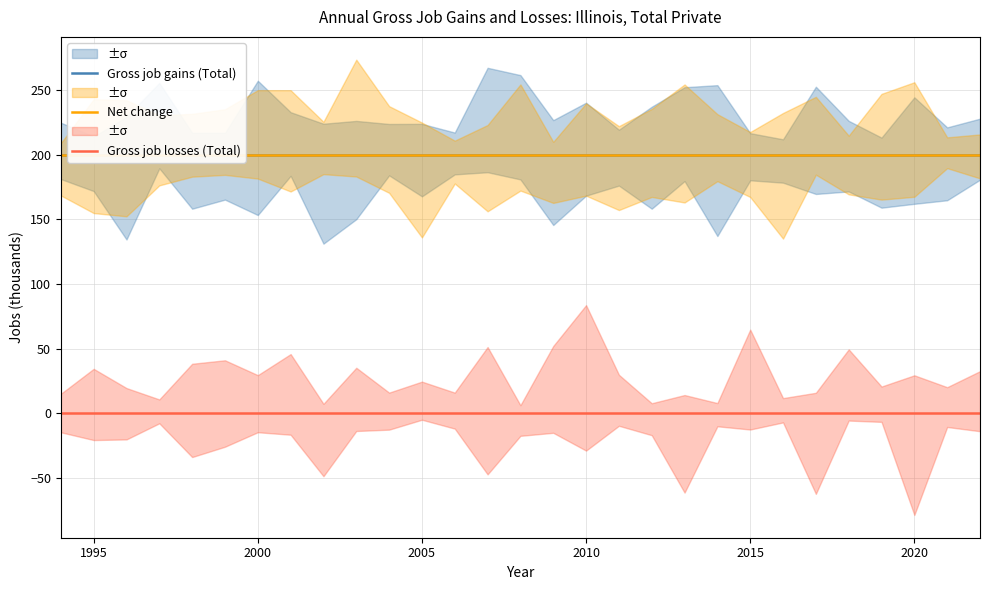

How many lines are shown in the chart?

3